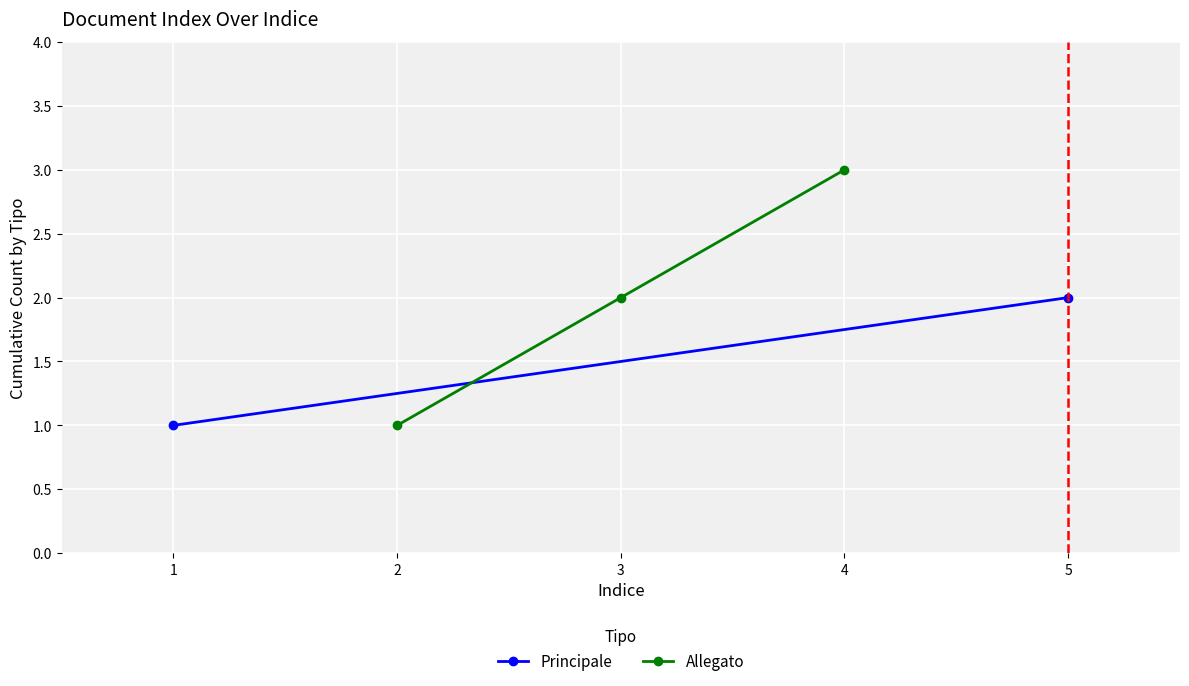

Rank the categories by Allegato value from lowest to highest.

2, 3, 4